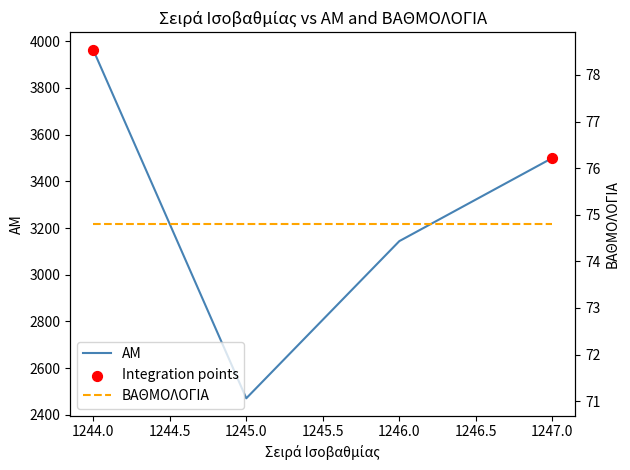

Which has a higher value, 1245 or 1244?

1244